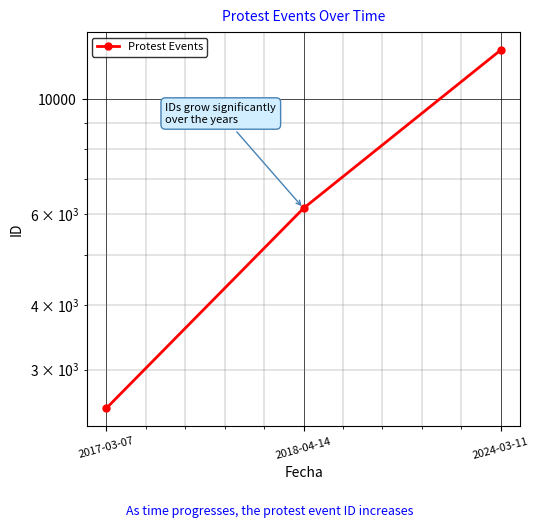

Is it true that the value at 2017-03-07 is 908?

False